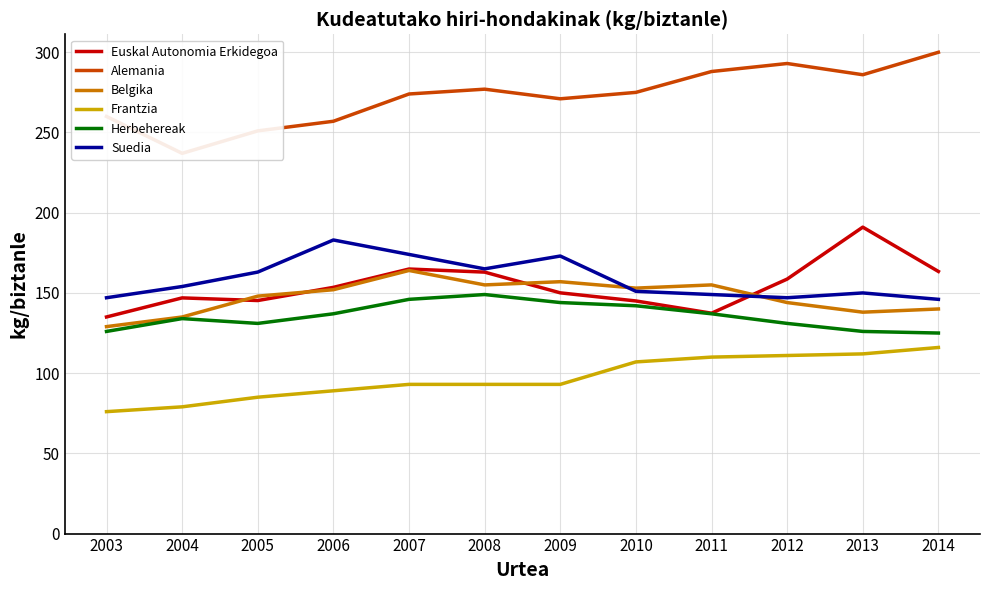

At which category is the sum across all series the highest?

2007